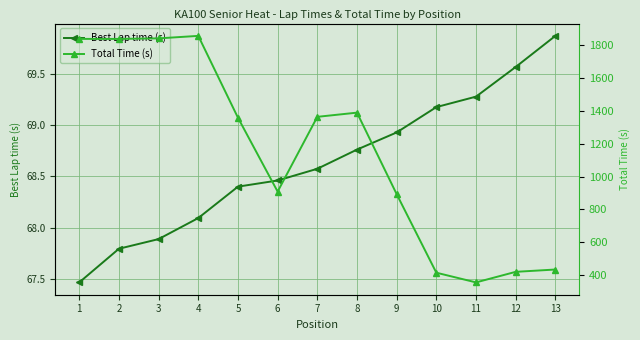

What is the difference between the highest and lowest values at 12?

351.9